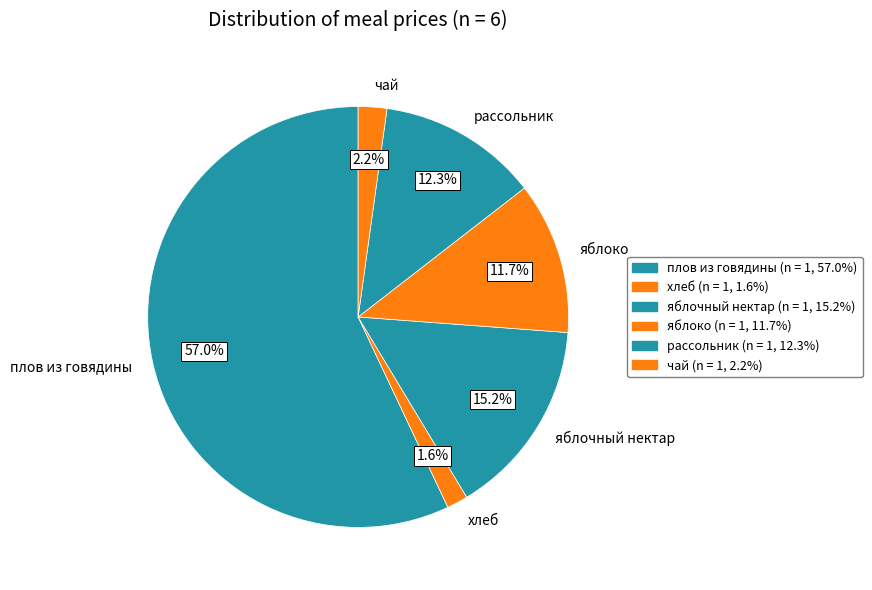

Count the number of slices in the pie.

6